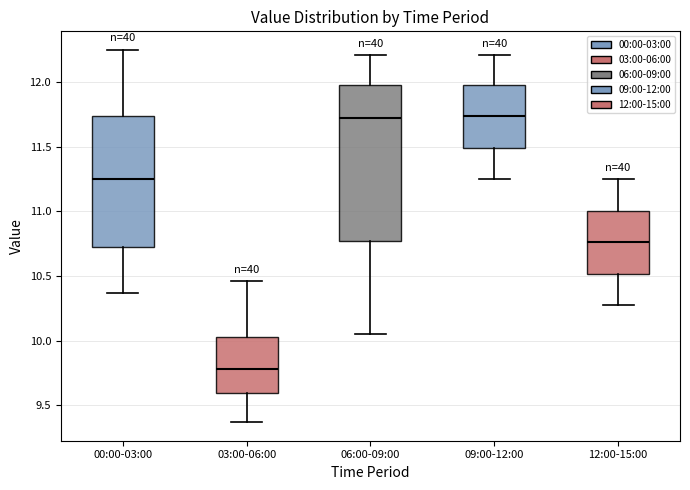

Where does the lower whisker of the box for 09:00-12:00 end on the y-axis? The values are not printed on the chart, so give them approximately, as read against the axis.

11.25